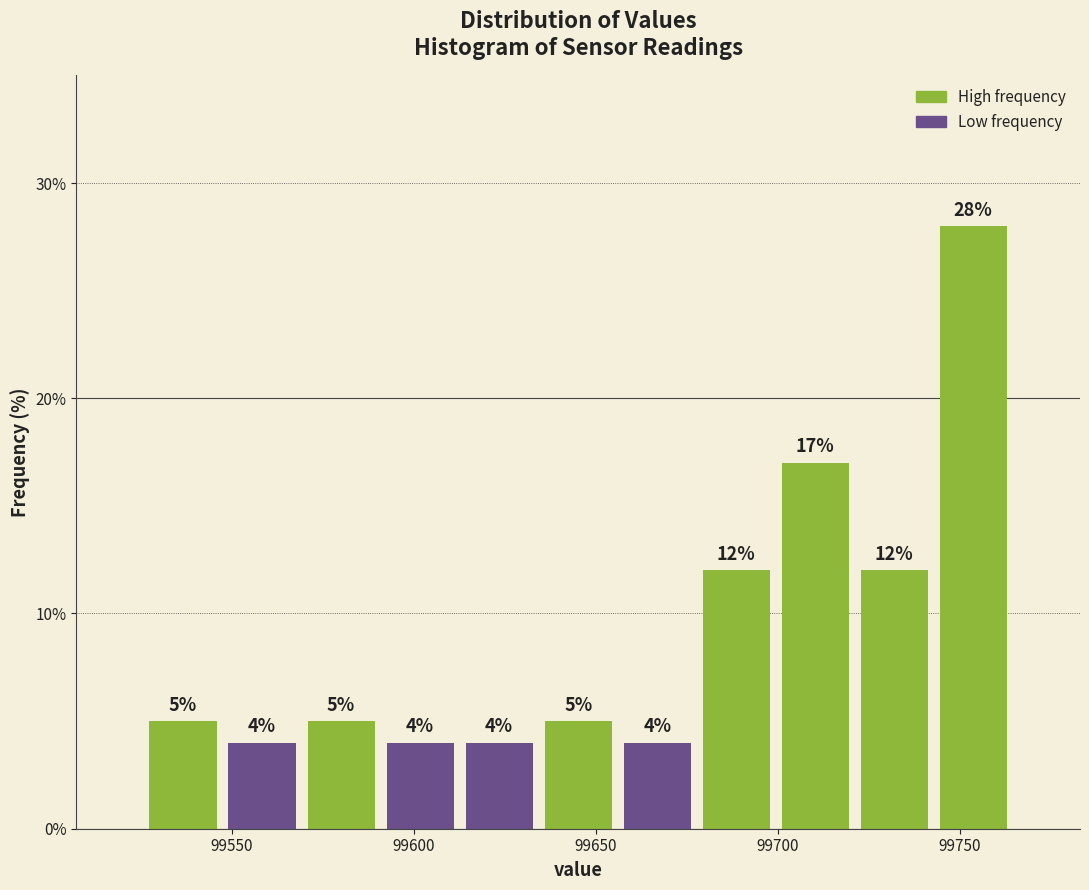

Which range on the x-axis has the tallest bar?

99745 to 99765